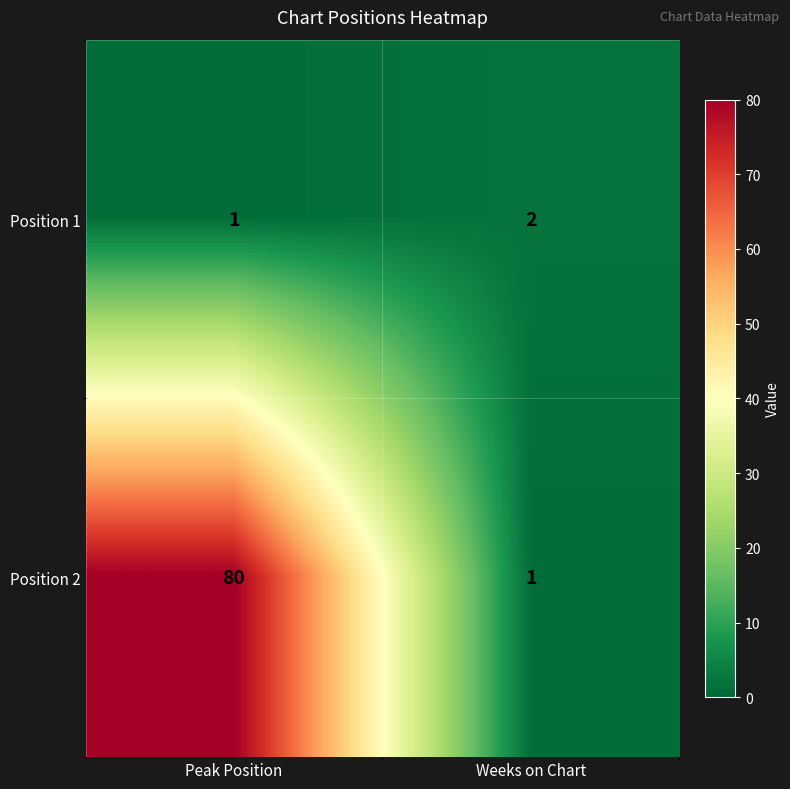

At how many categories does at least one series exceed 73?

1